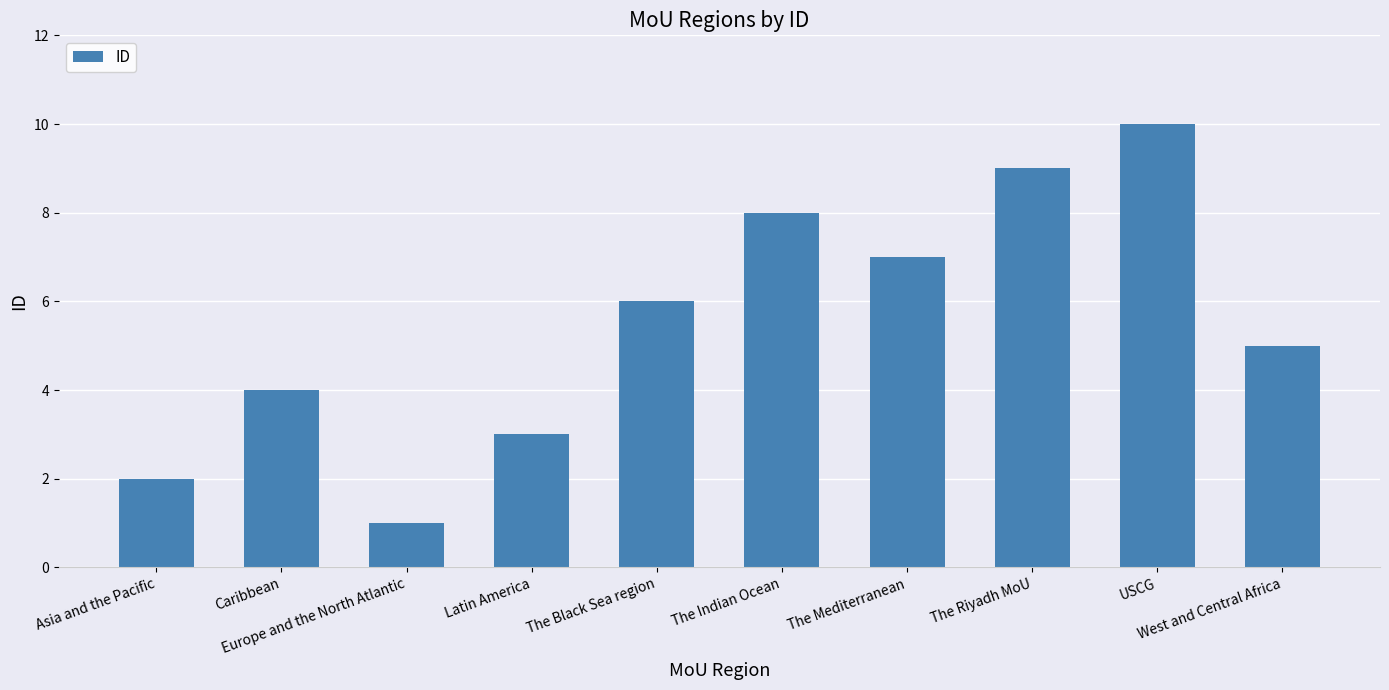

Count the values in the range 3 to 8.

6